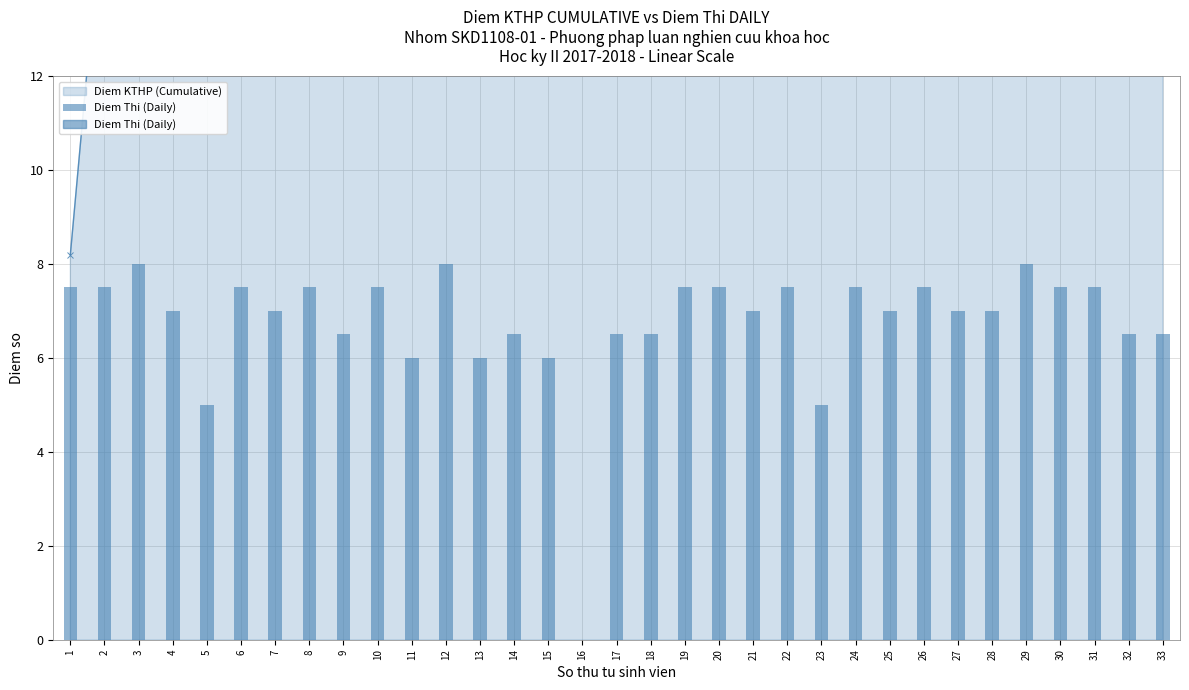

What is the sum of the values at 16 and 17?

6.5